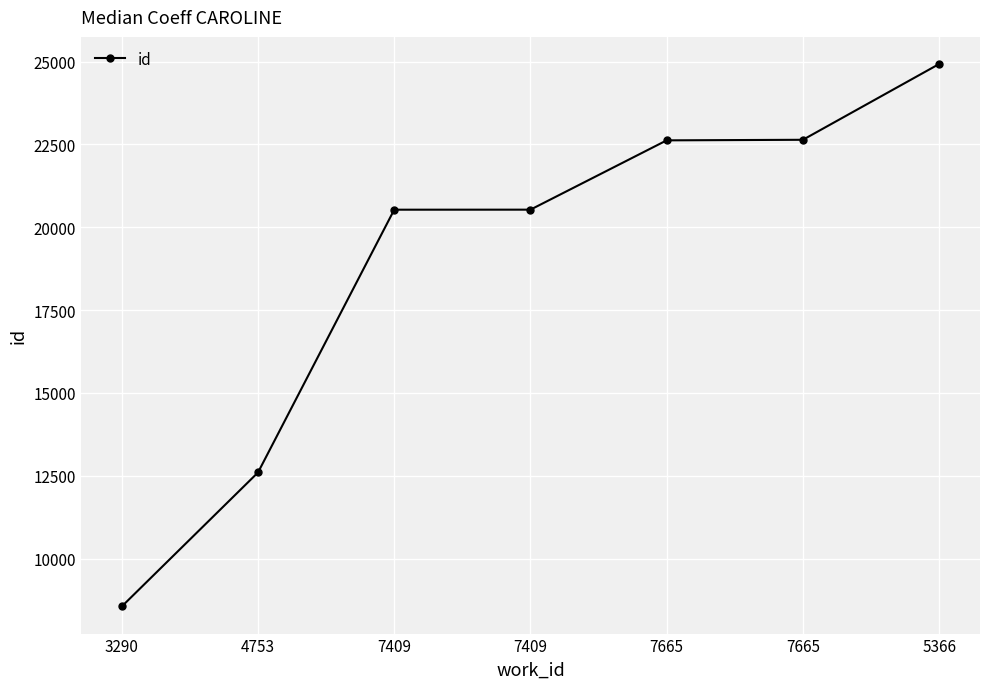

What is the smallest value displayed?

8555